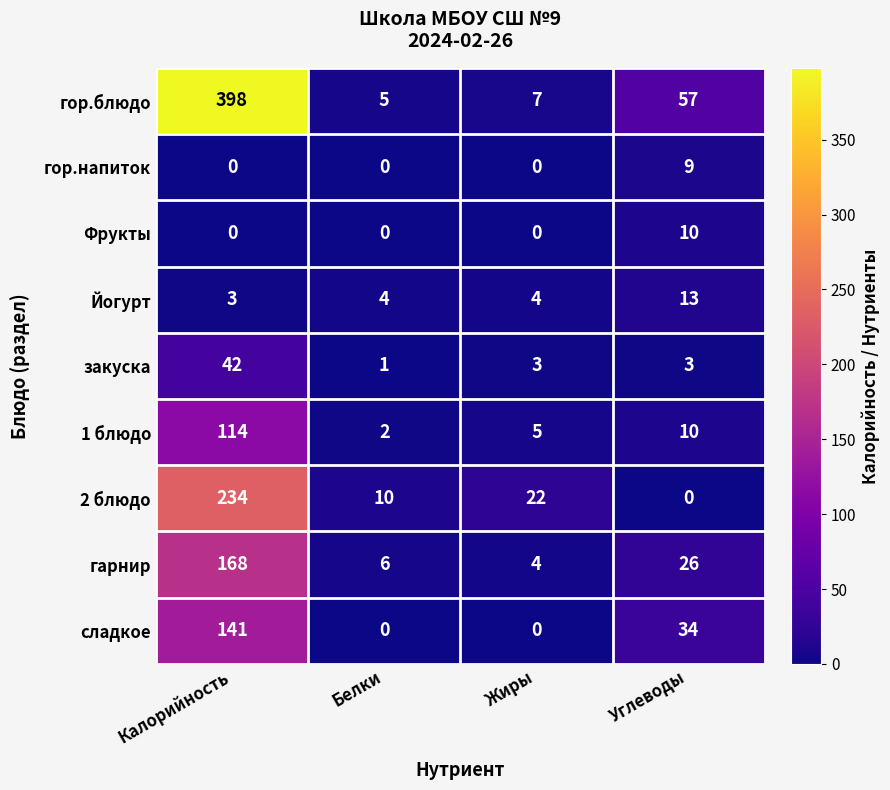

List the series in order of their peak value, lowest first.

гор.напиток, Фрукты, Йогурт, закуска, 1 блюдо, сладкое, гарнир, 2 блюдо, гор.блюдо